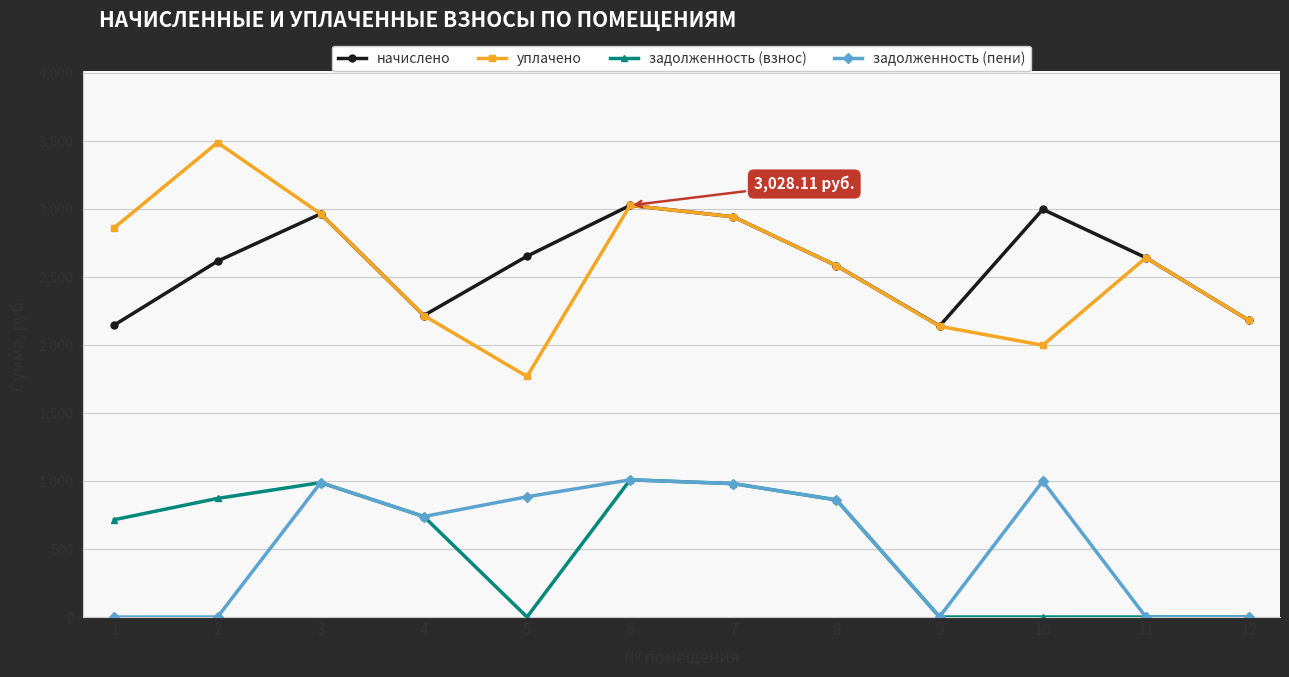

How many series are shown in this chart?

4